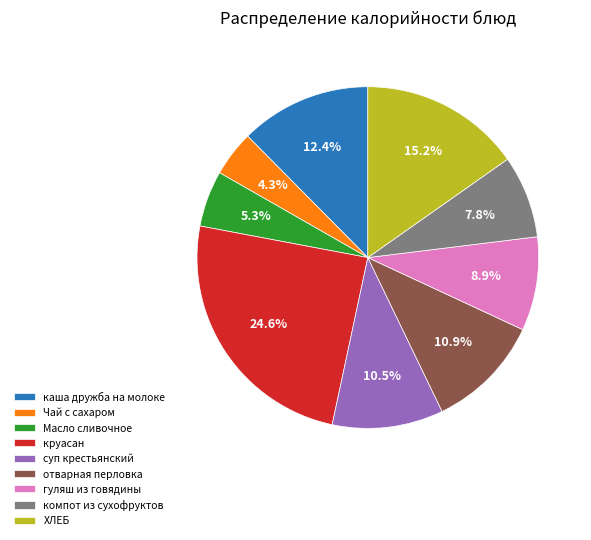

Count the number of slices in the pie.

9